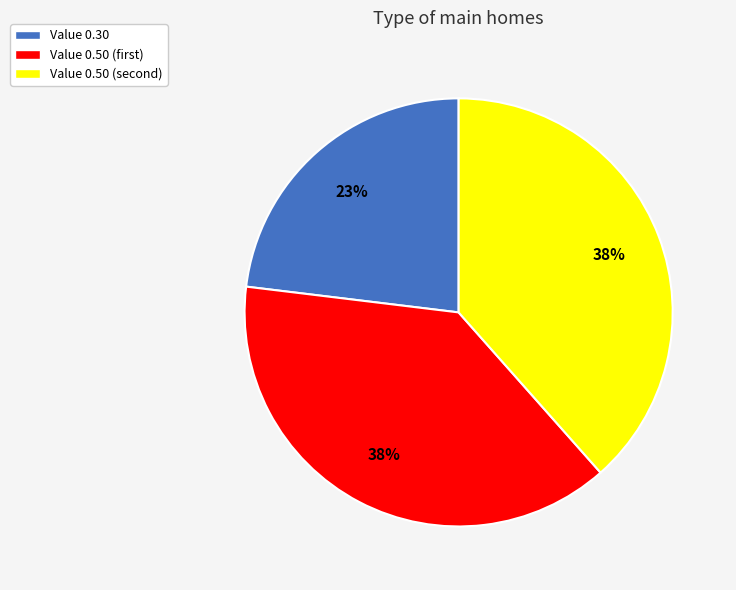

Which slice is the smallest?

Value 0.30